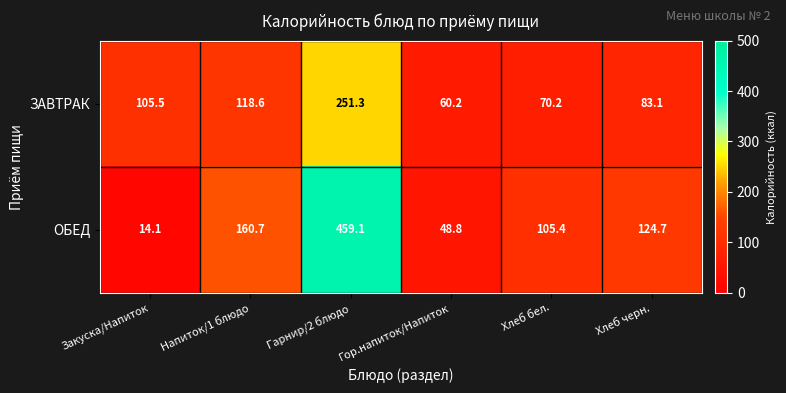

What is the difference between the maximum and second lowest values in the ОБЕД series?

410.3